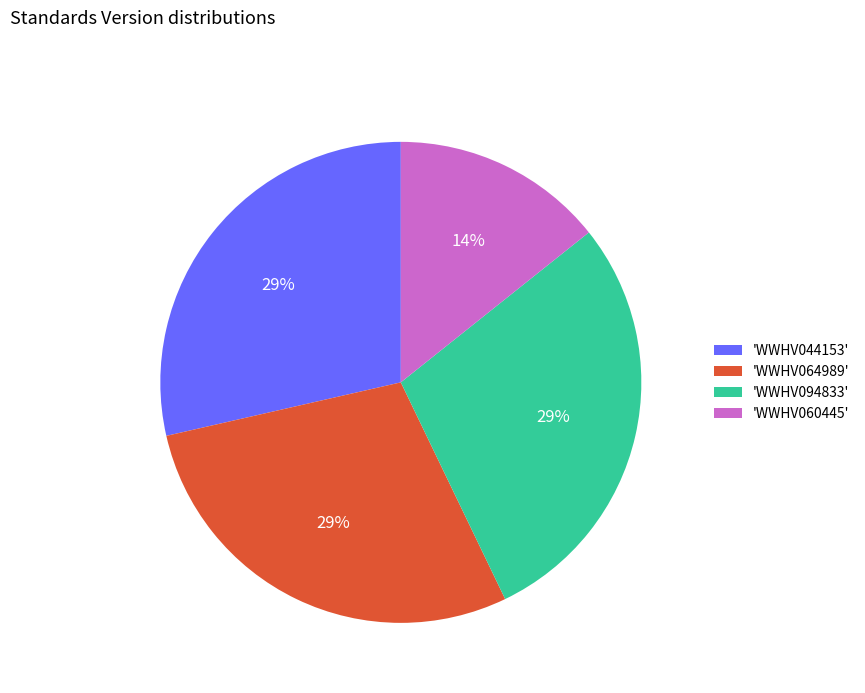

To the nearest percent, what is the average slice percentage?

25%